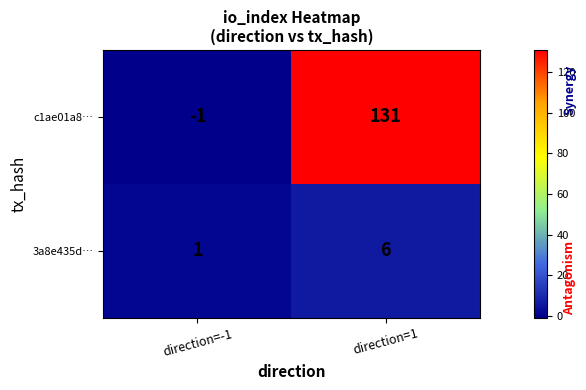

The value of 3a8e435d… at direction=1 is 6. True or false?

True